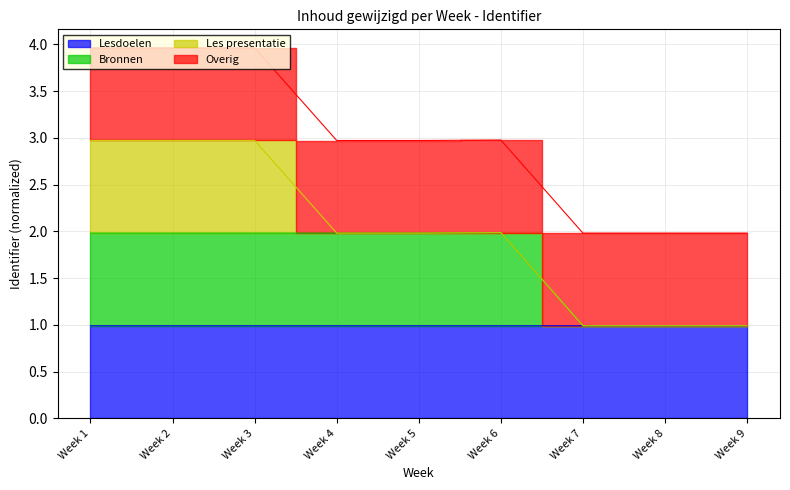

True or false: Lesdoelen has more than 0 points higher than both neighbors.

False